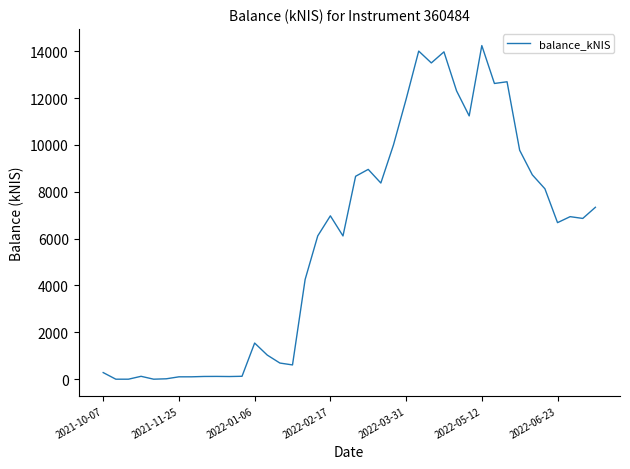

What is the maximum value shown in the chart?

14237.6